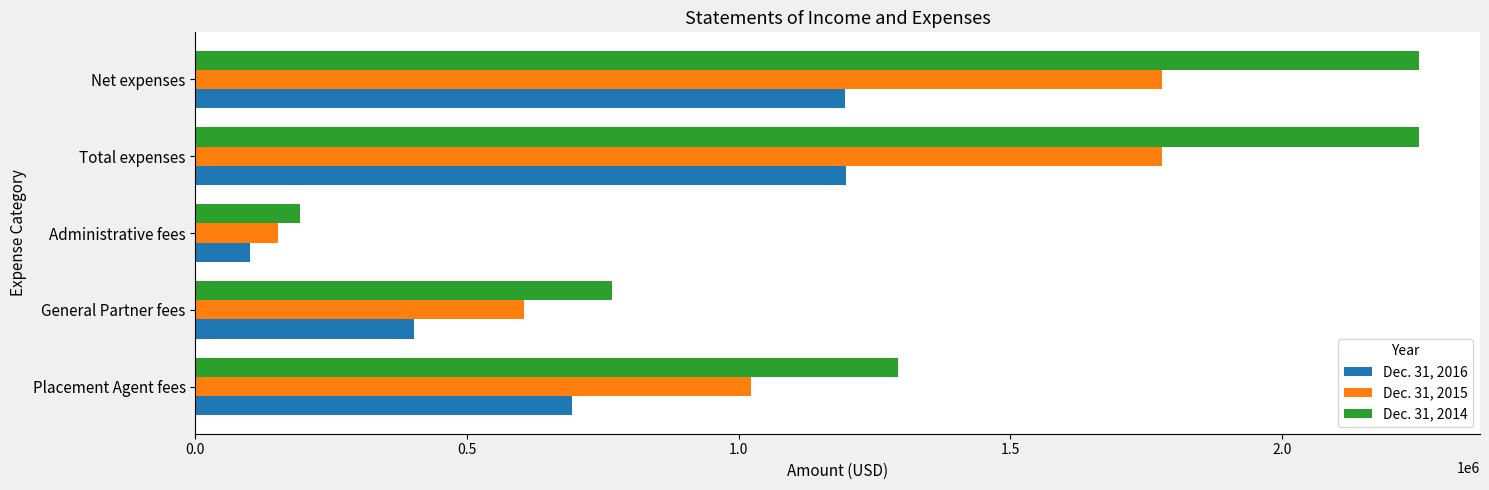

Is it true that Dec. 31, 2016 equals 1195691 at Net expenses?

True